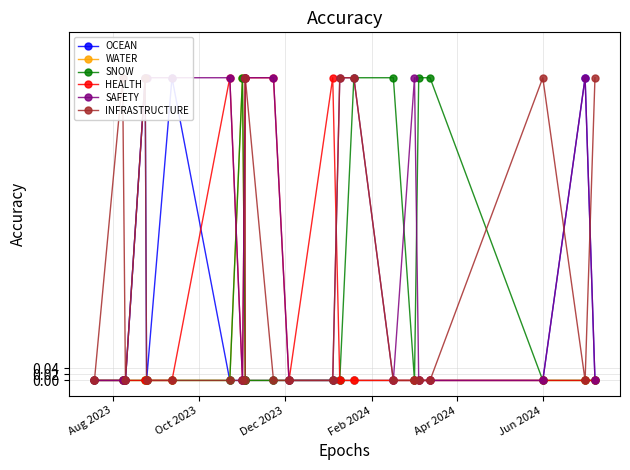

What is the greatest value displayed?

1